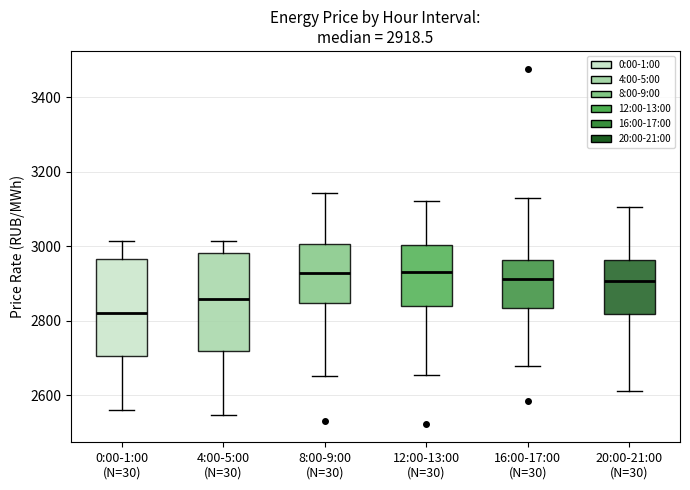

Which box has the lowest median line?

0:00-1:00 (N=30)